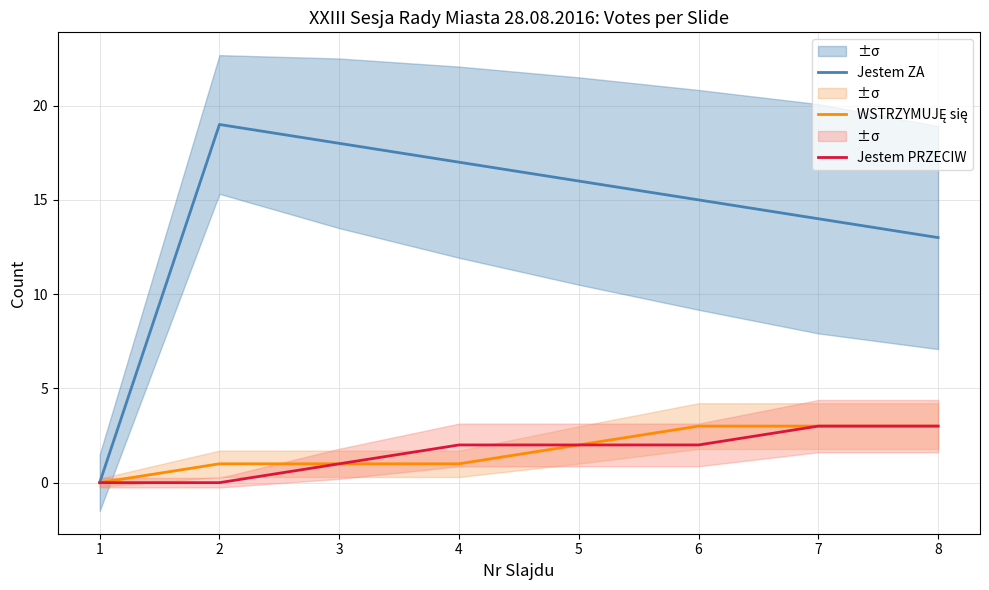

What is the sum of all Jestem PRZECIW values?

13